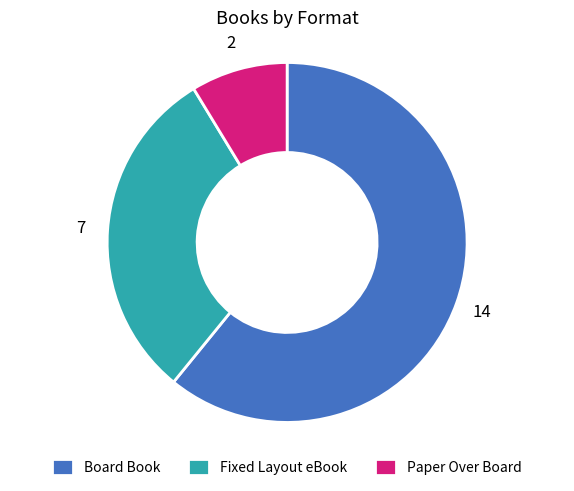

Is Paper Over Board the majority of the pie?

No